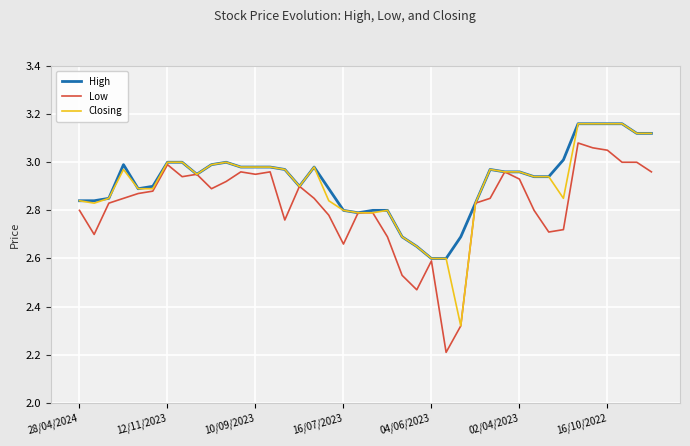

What is the difference between the maximum and minimum values in the Closing series?

0.8